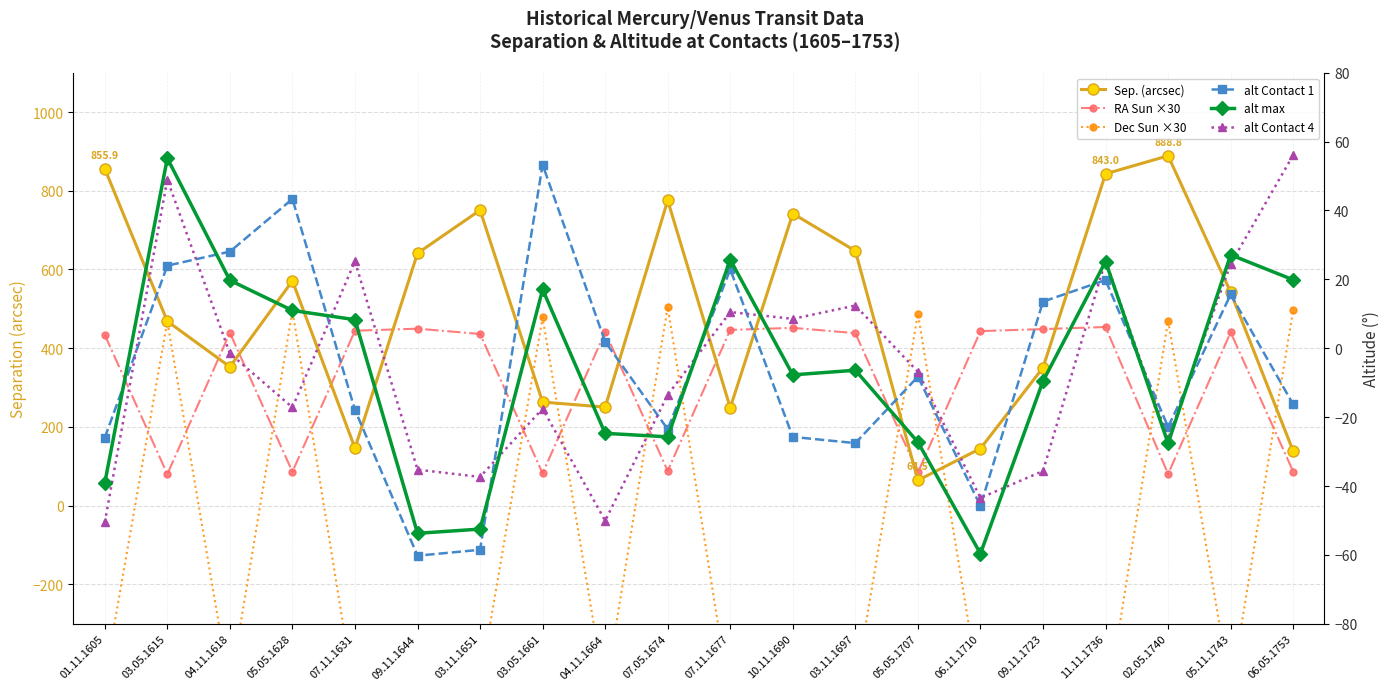

Count the number of categories in the chart.

20